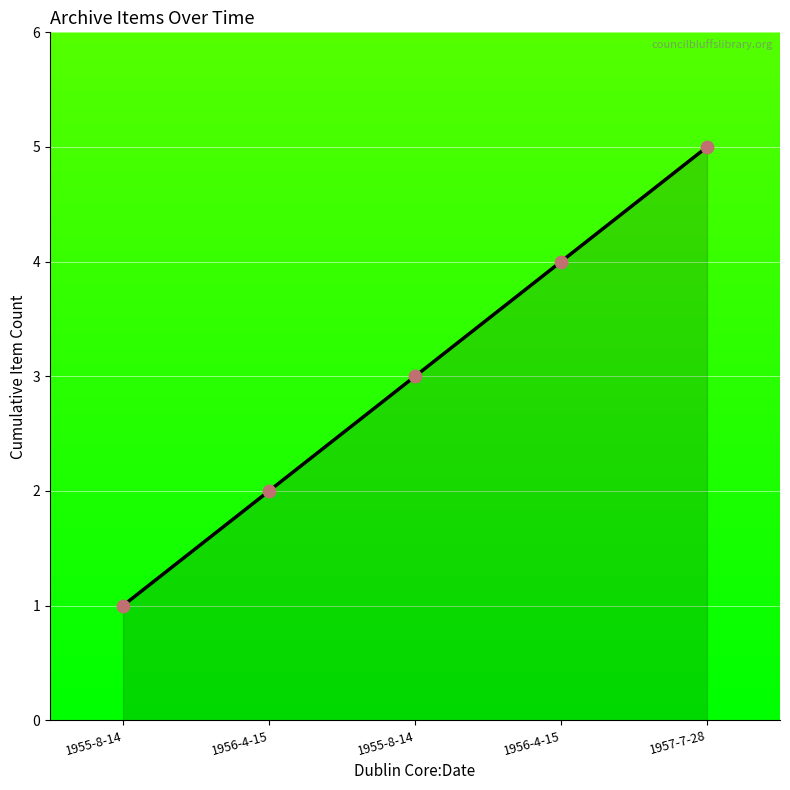

Approximately how many times larger is the value at 1957-7-28 compared to 1956-4-15?

1.2